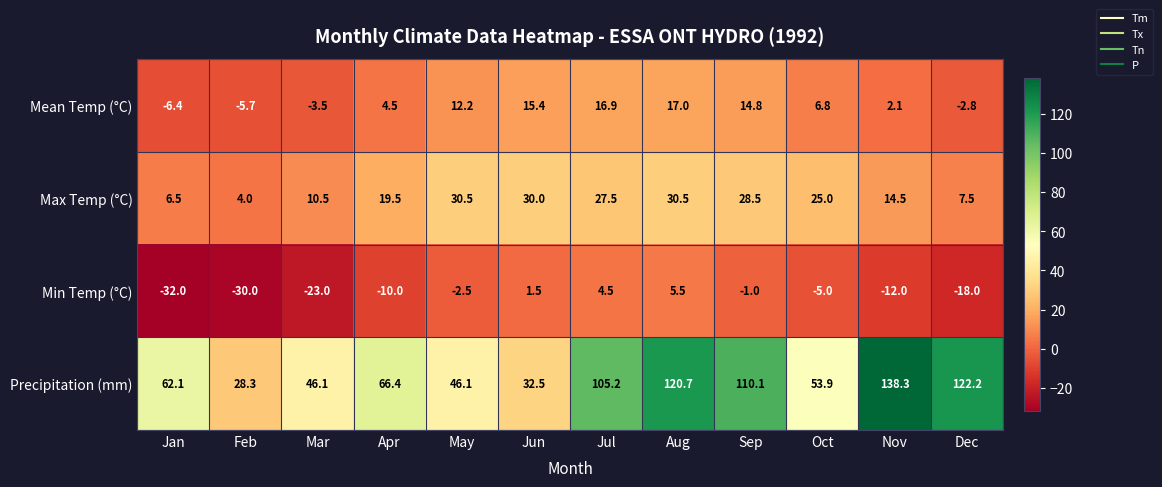

How many categories are shown in the chart?

12